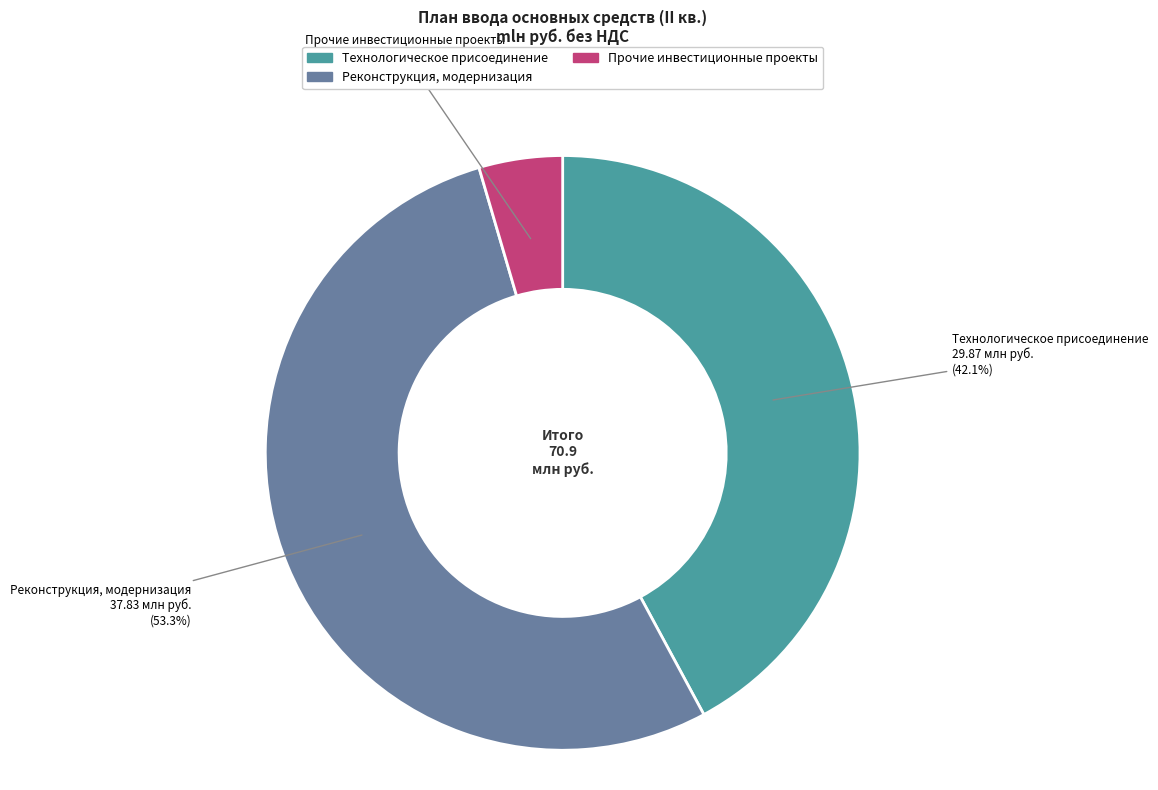

How many segments does this pie chart have?

3